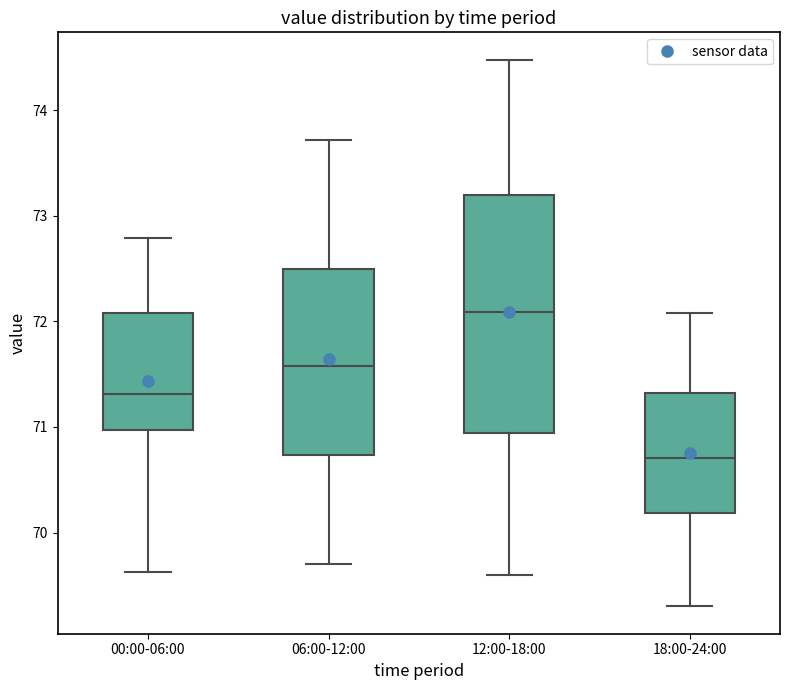

Reading left to right, transcribe this box plot: for each box, give where its median line is, the range the box spans, and where its two whiskers end, as read against the y-axis. The values are not printed on the chart, so give them approximately, as read against the axis.

00:00-06:00: median 71.3, box 71.0 to 72.1, whiskers 69.6 to 72.8
06:00-12:00: median 71.6, box 70.7 to 72.5, whiskers 69.7 to 73.7
12:00-18:00: median 72.1, box 70.9 to 73.2, whiskers 69.6 to 74.5
18:00-24:00: median 70.7, box 70.2 to 71.3, whiskers 69.3 to 72.1